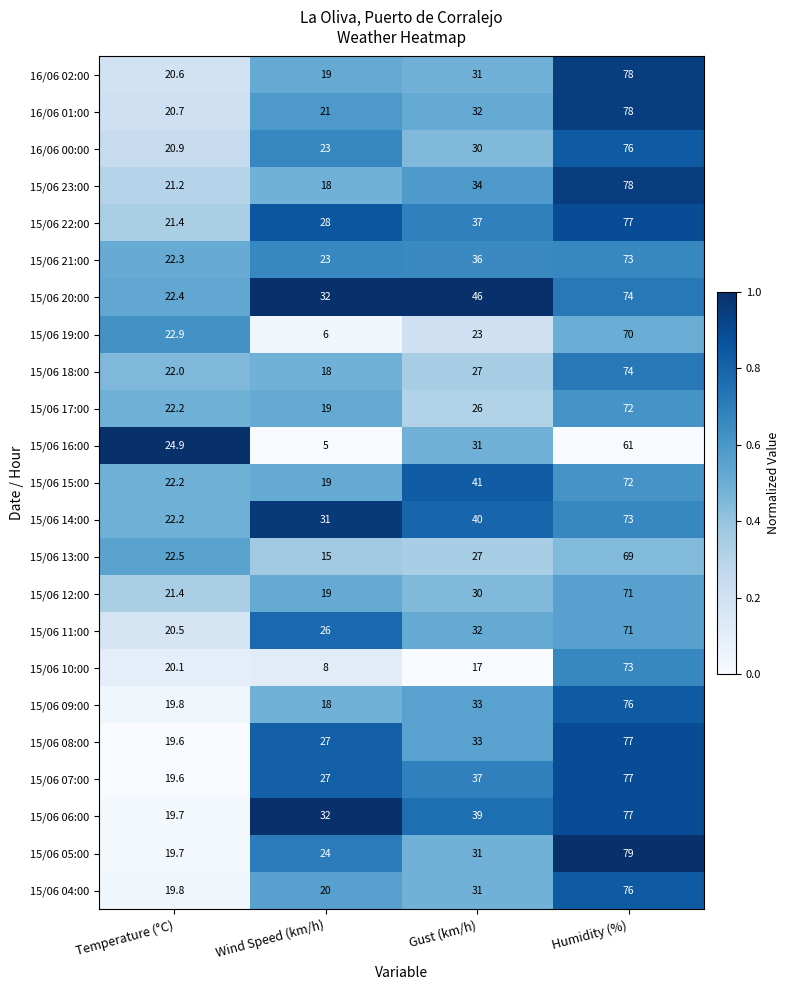

Between Temperature (°C) and Wind Speed (km/h), which series saw the biggest shift?

15/06 16:00